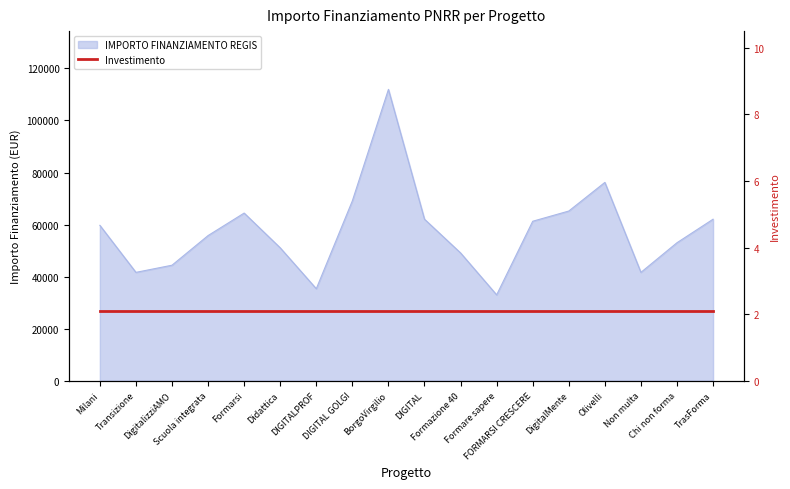

Rank the categories by value from lowest to highest.

Formare sapere, DIGITALPROF, Transizione, Non multa, DigitalizziAMO, Formazione 40, Didattica, Chi non forma, Scuola integrata, Milani, FORMARSI CRESCERE, DIGITAL, TrasForma, Formarsi, DigitalMente, DIGITAL GOLGI, Olivelli, BorgoVirgilio